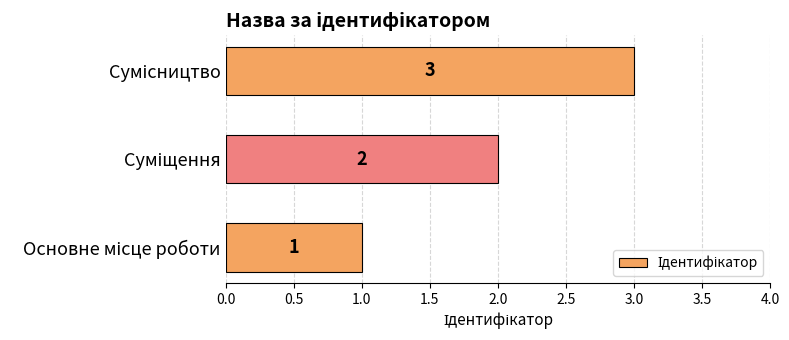

How many series are shown in this chart?

1